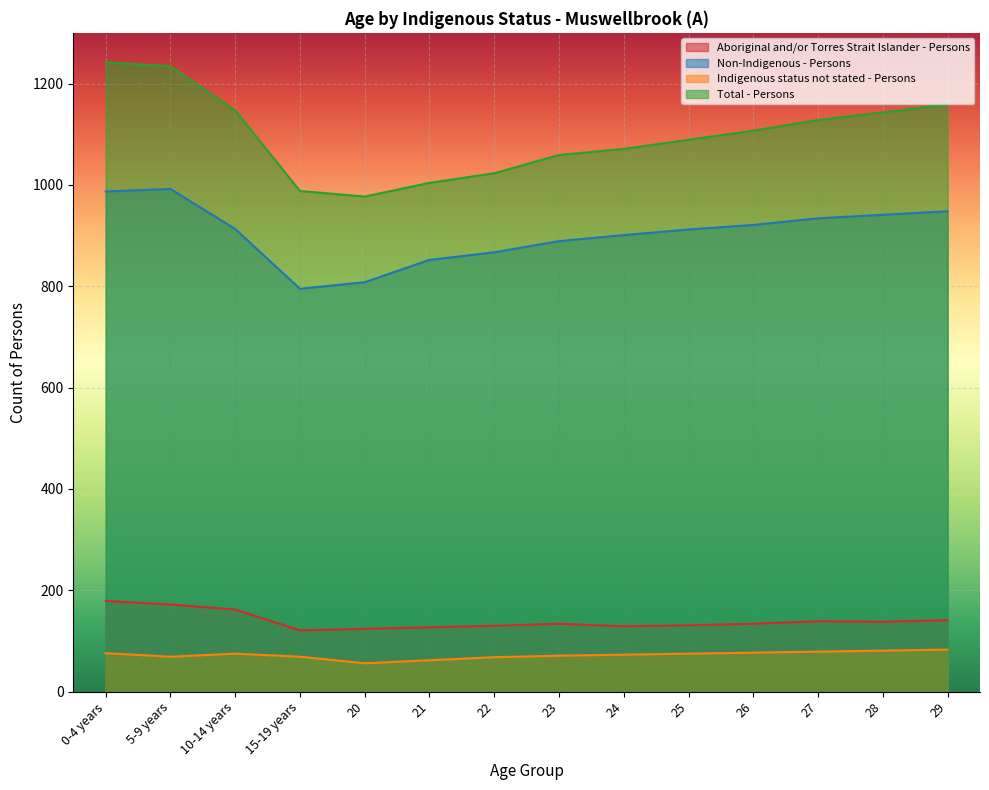

At how many categories does at least one series exceed 473?

14